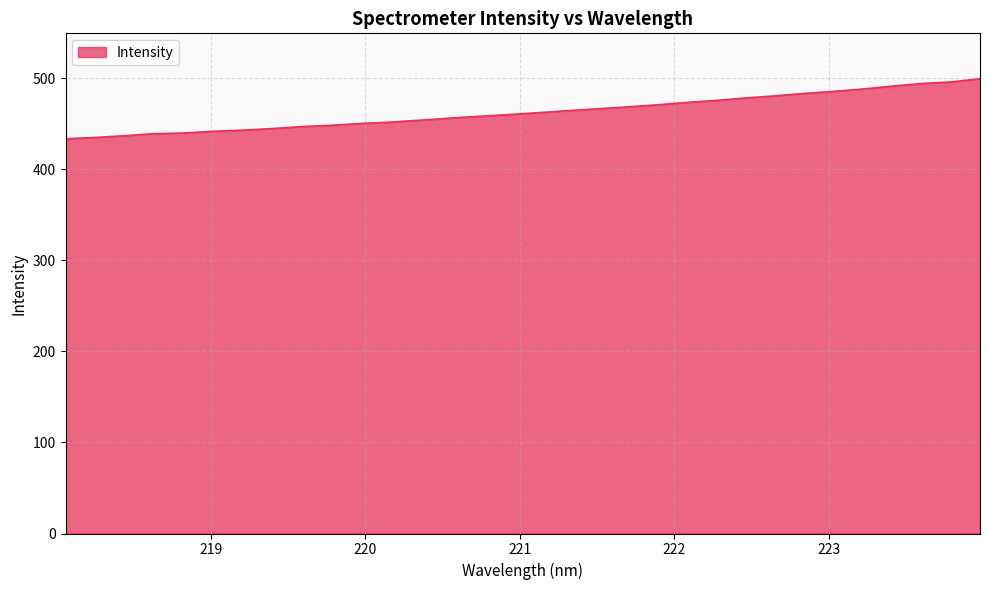

Does the chart have visible grid lines?

Yes